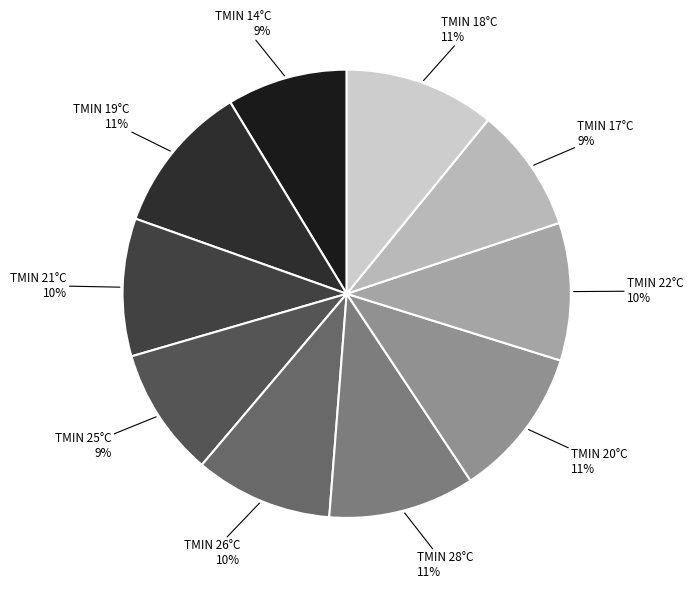

How many slices are in this pie chart?

10